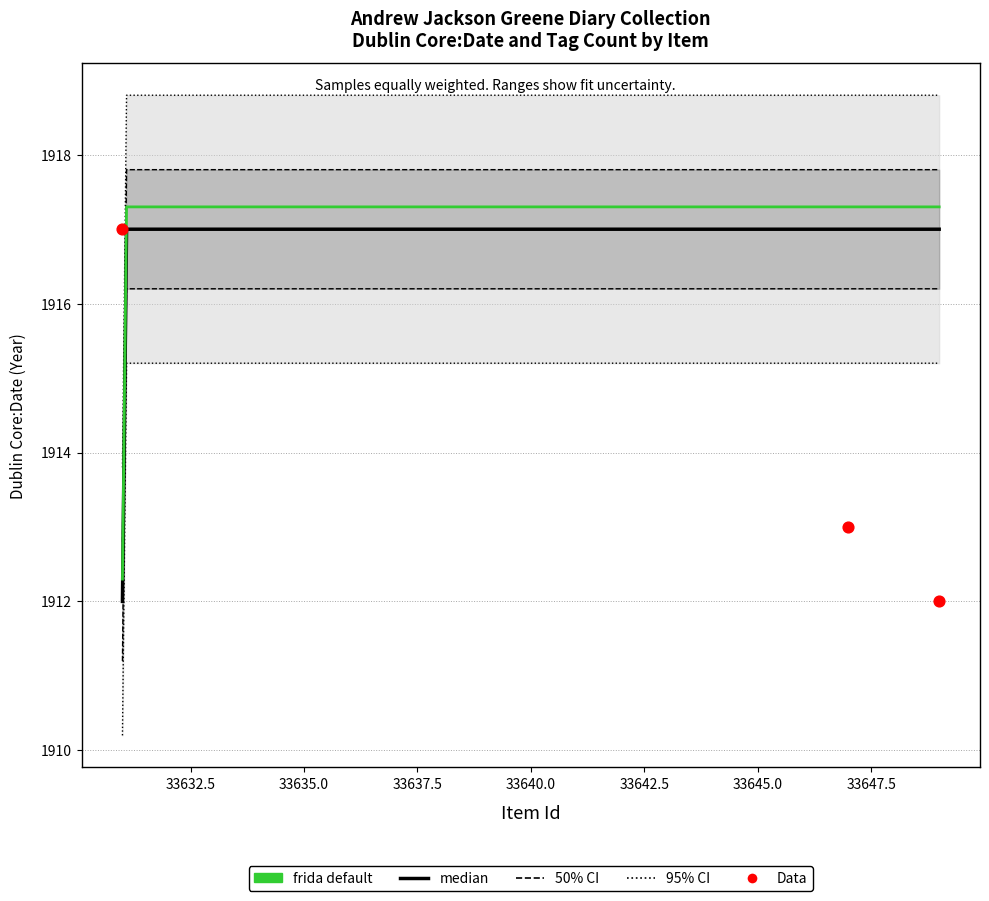

What is the change in value from 33647 to 33631?

+4